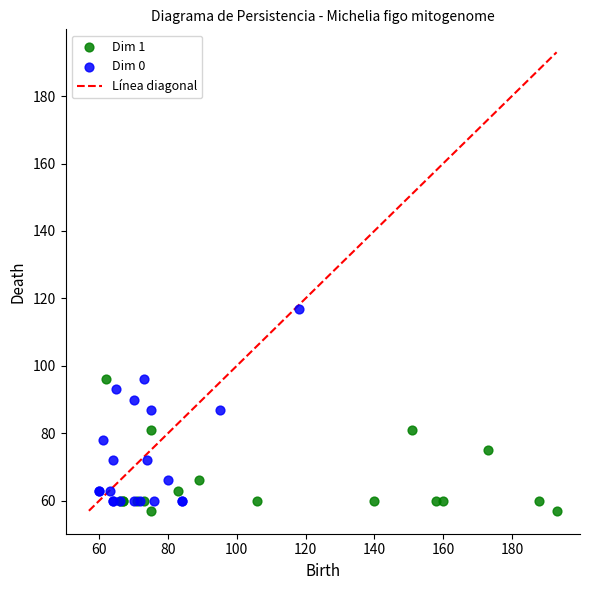

Which series reaches the maximum Y coordinate?

Dim 0